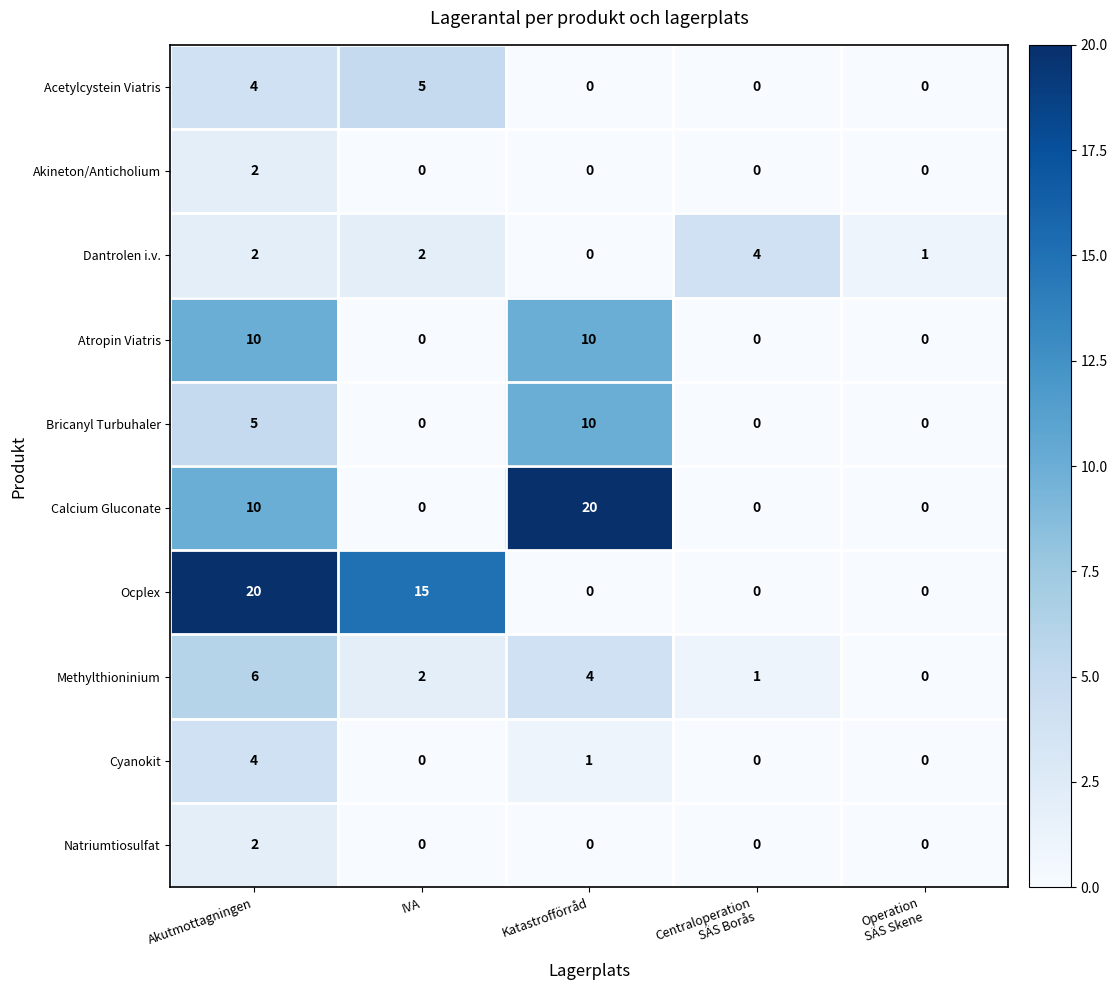

Which series has the largest total across all categories?

Ocplex